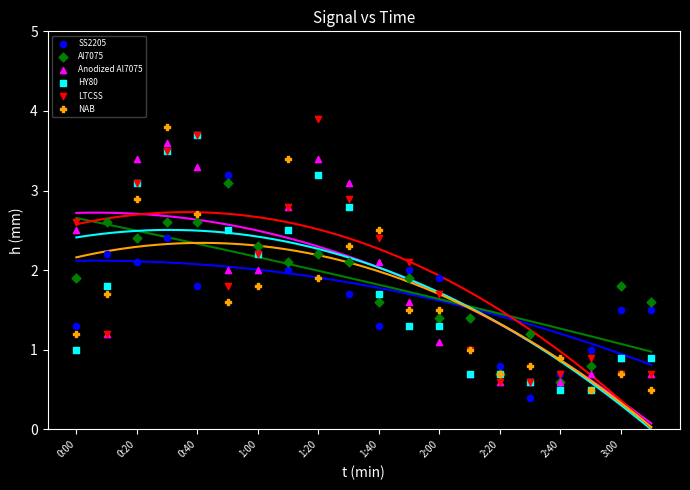

What are all the series names shown in the legend?

SS2205, Al7075, Anodized Al7075, HY80, LTCSS, NAB